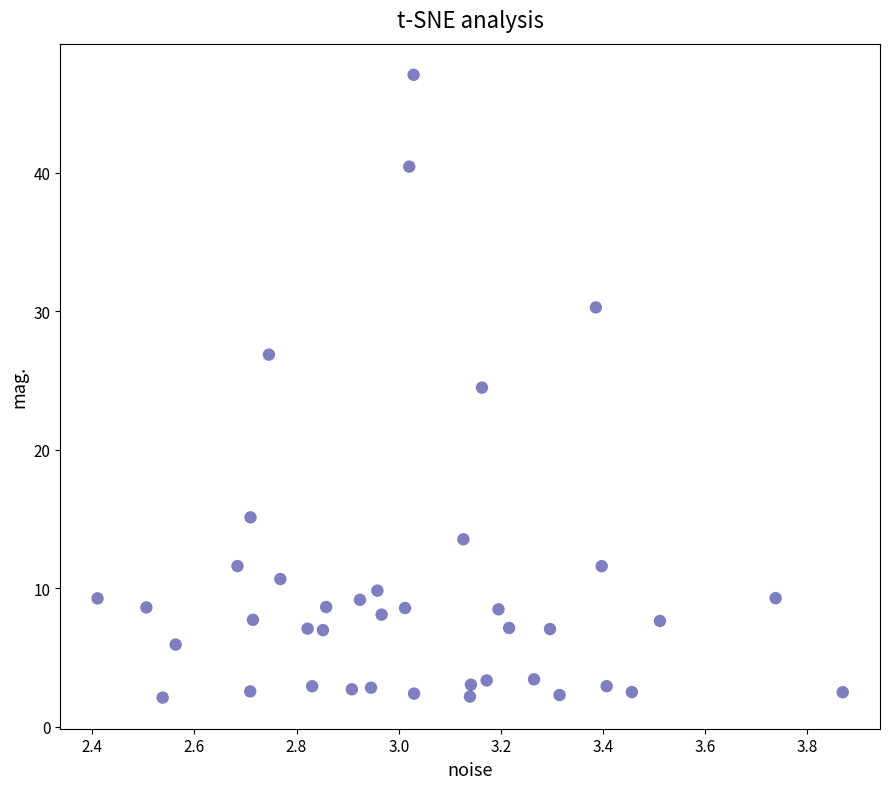

What is the range of Y values (max minus min)?

45.0